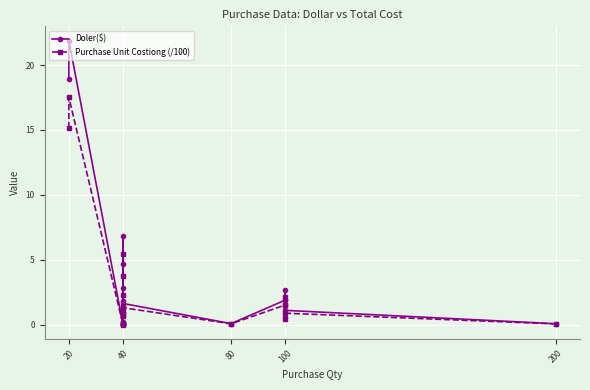

Is the value of Doler($) at 20 greater than the value of Purchase Unit Costiong (/100) at 80?

Yes